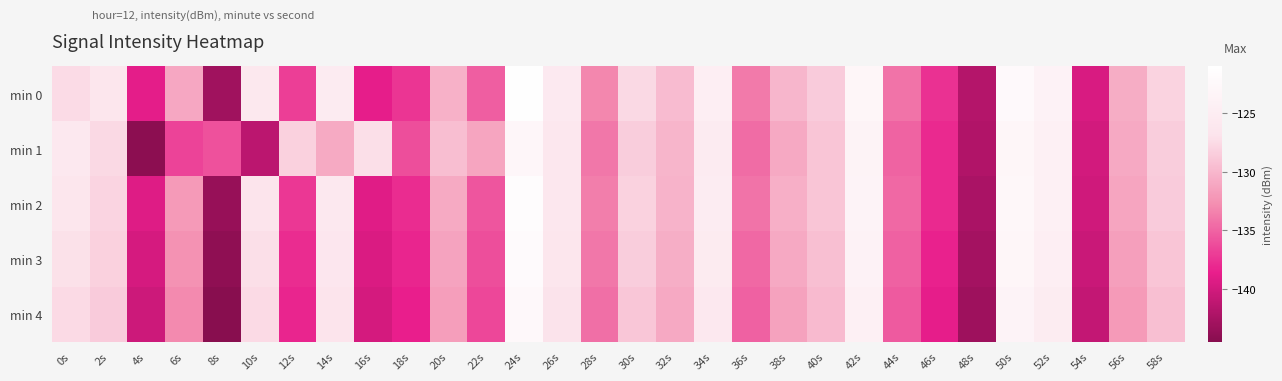

What is the difference between the highest and lowest values at 30s?

1.2